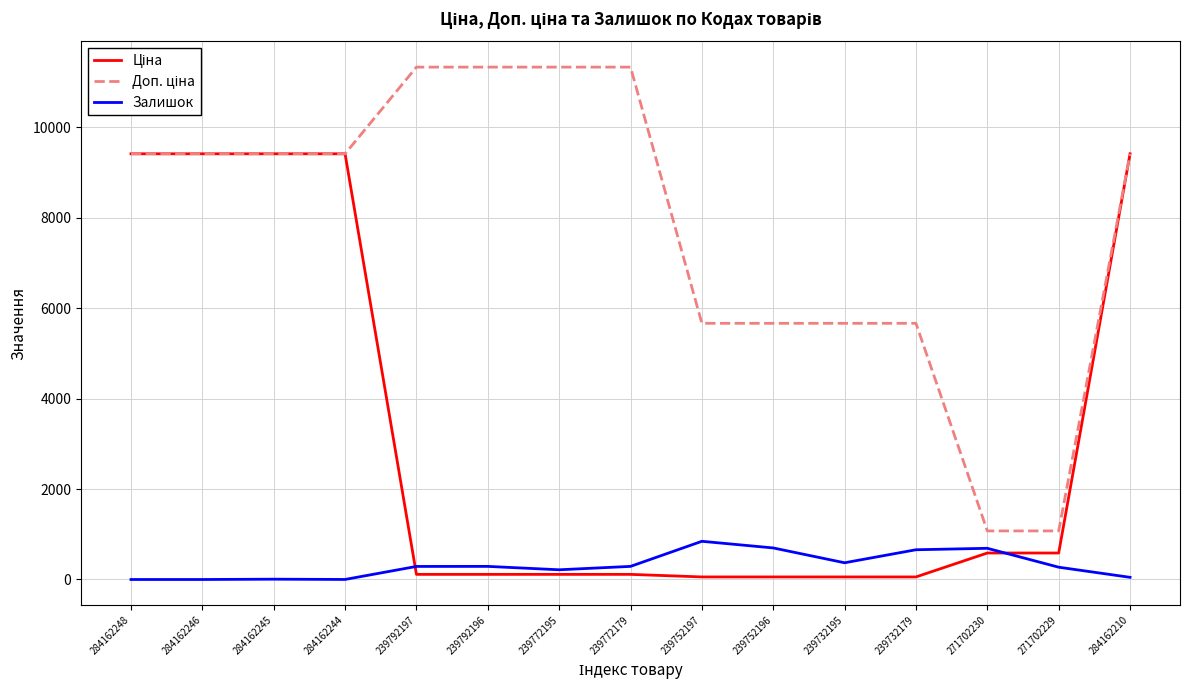

What is the difference between the highest and lowest values at 271702230?

488.5